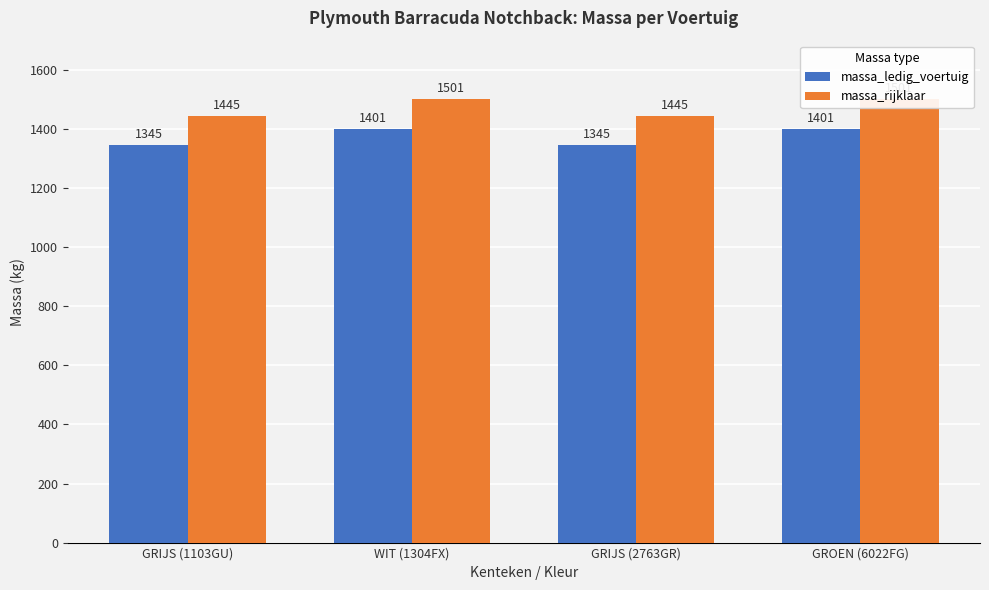

Where is massa_rijklaar nearest to the value 1473?

GRIJS (1103GU)